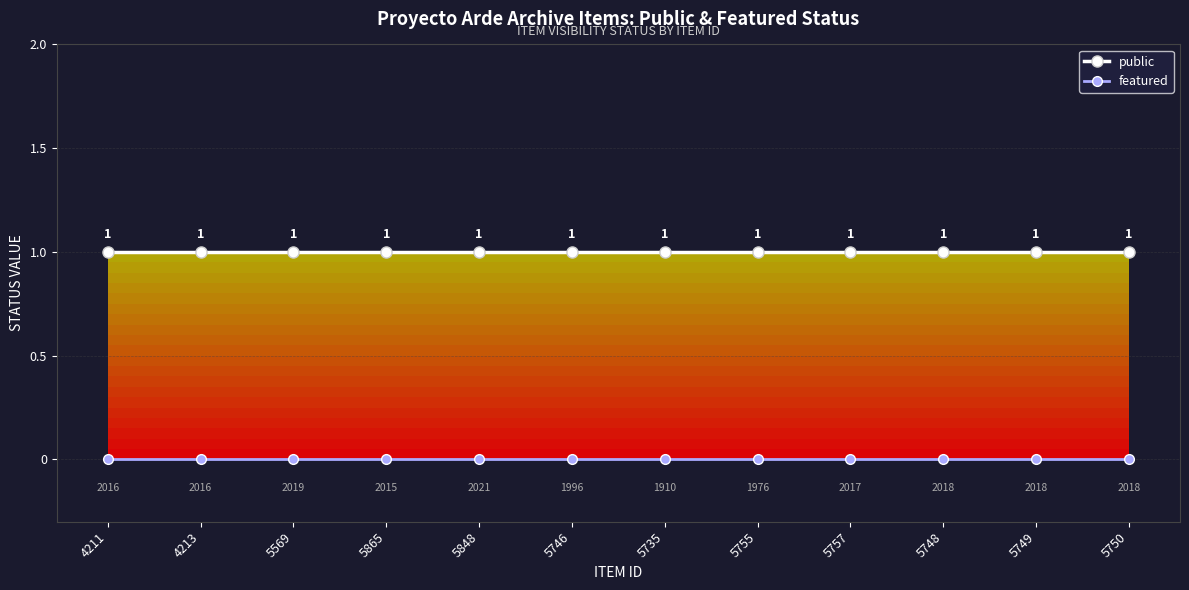

Does the chart have visible grid lines?

Yes